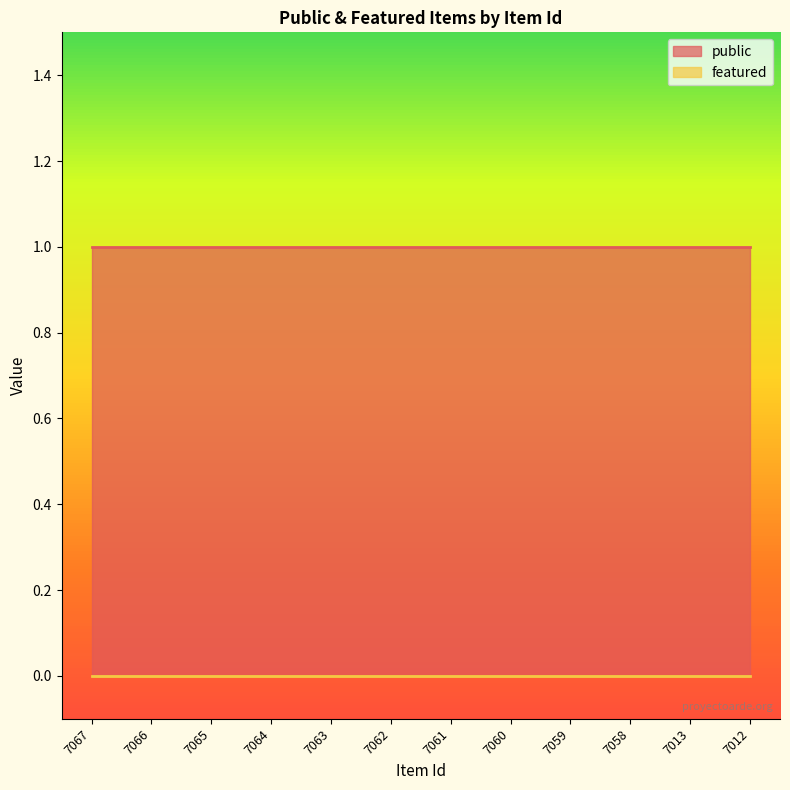

True or false: public has a value of 1 at 7065.

True